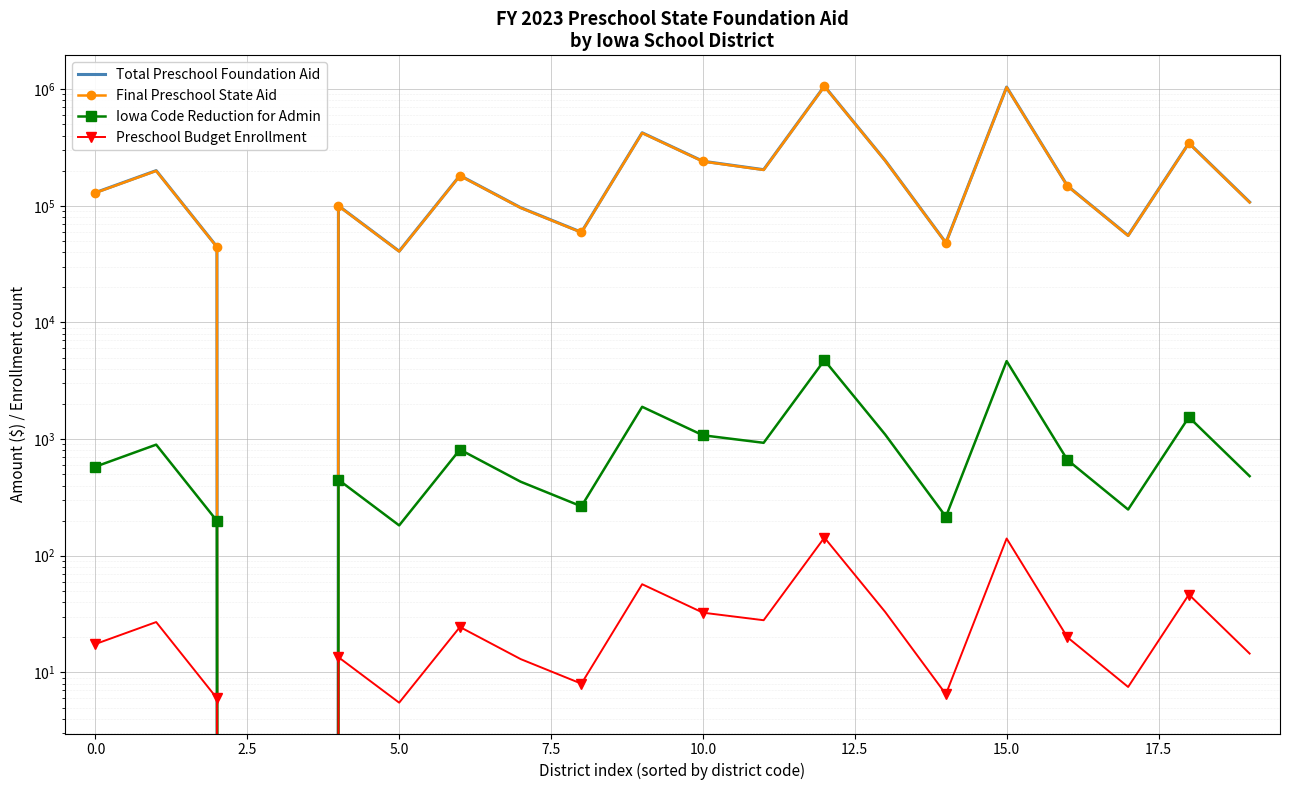

What is the label of the 15th point from the left?

14